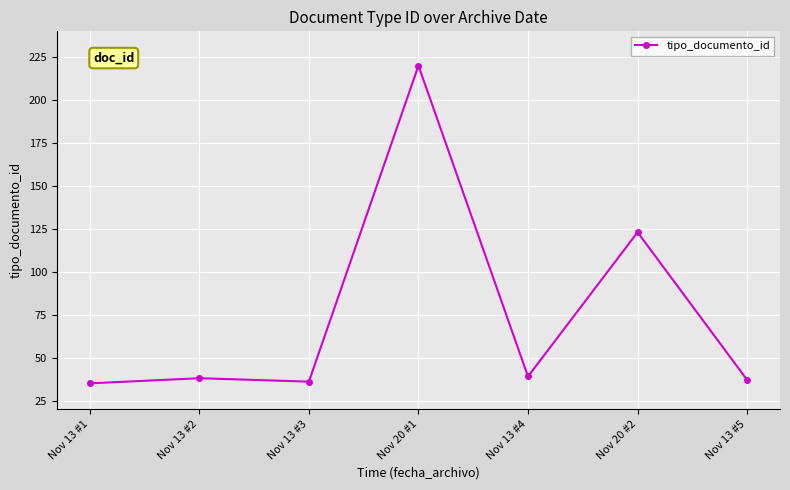

How many points are higher than both their immediate neighbors (excluding endpoints)?

3